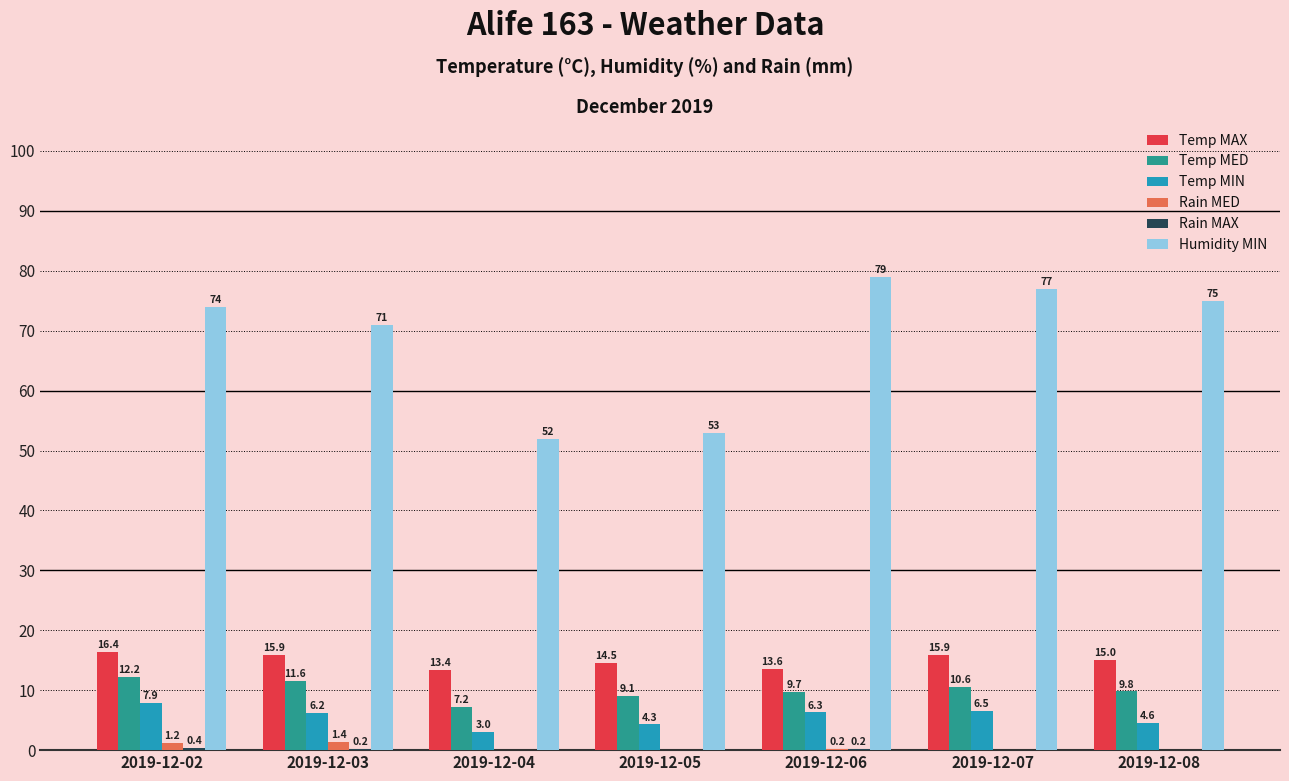

What is the greatest value displayed?

79.0